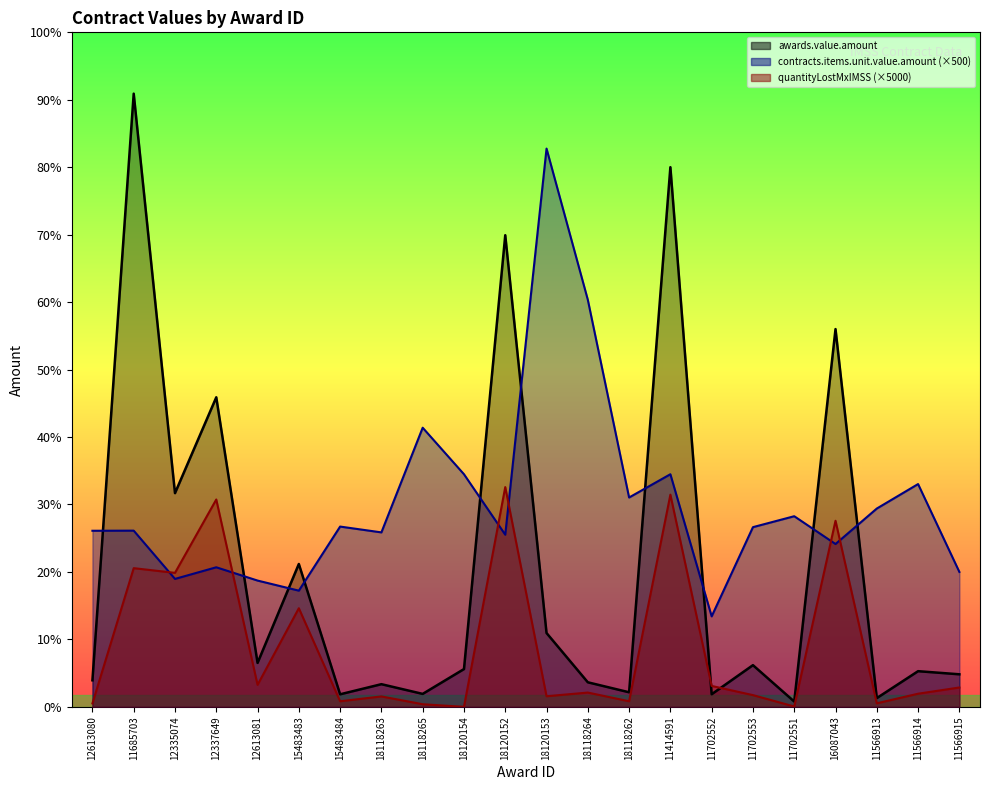

How many data points does each series have?

22